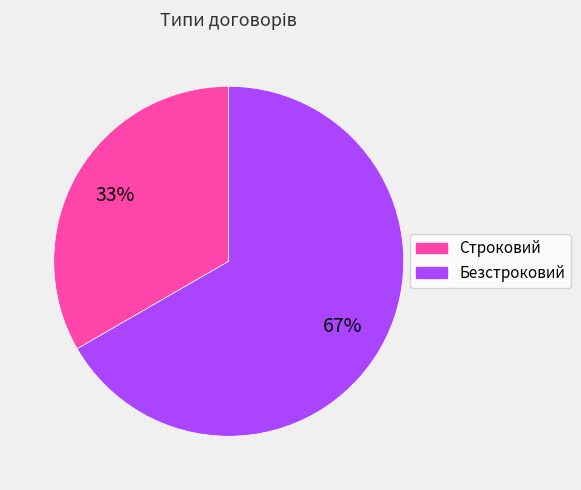

To the nearest percent, what is the average slice percentage?

50%